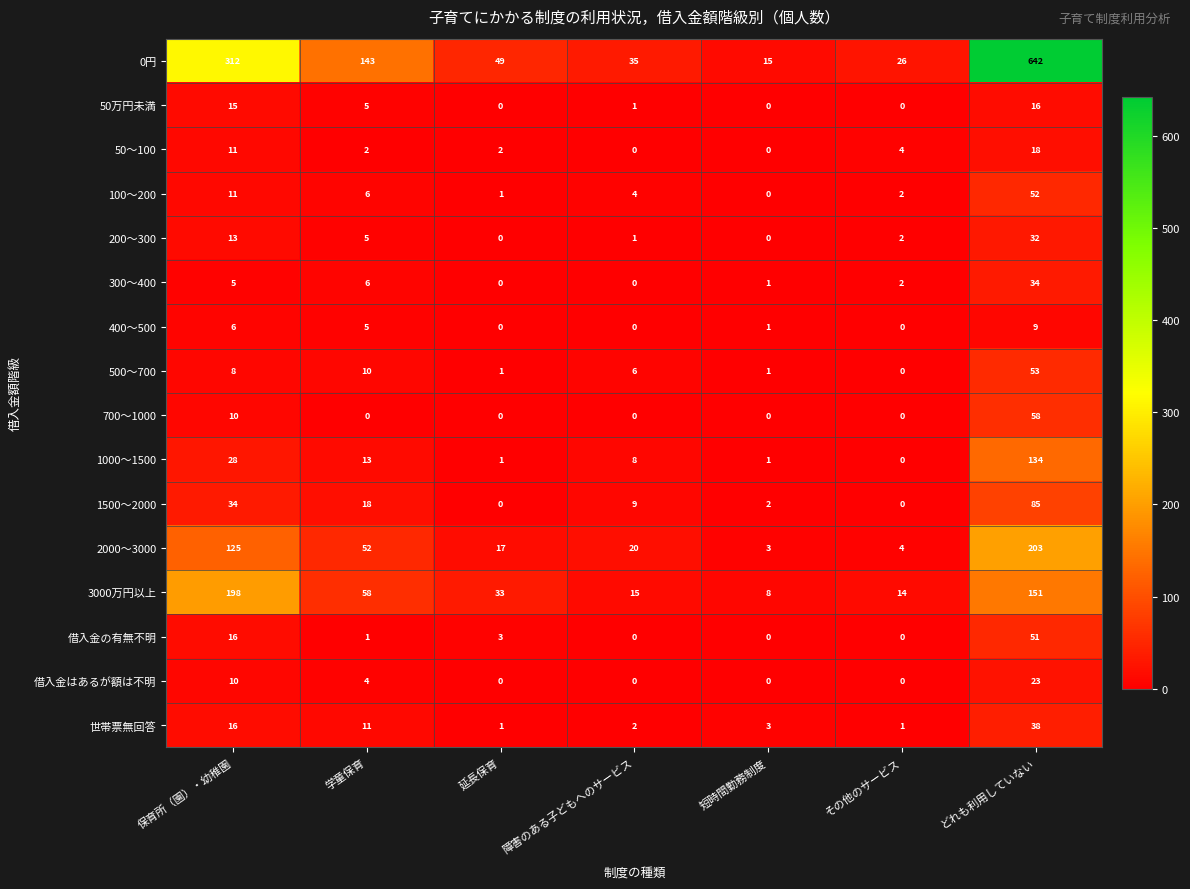

What is the sum of all 50万円未満 values?

37